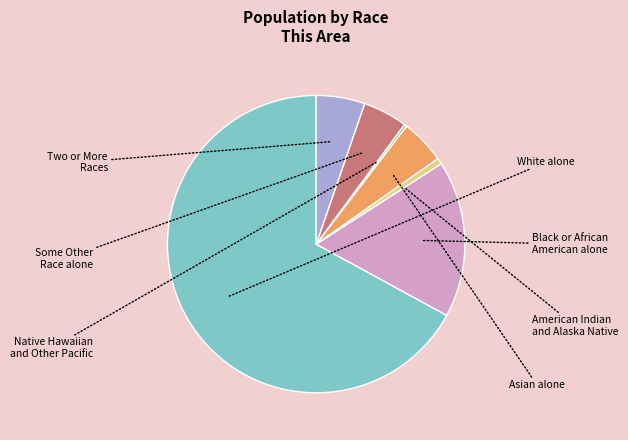

Does any single category account for the majority?

Yes